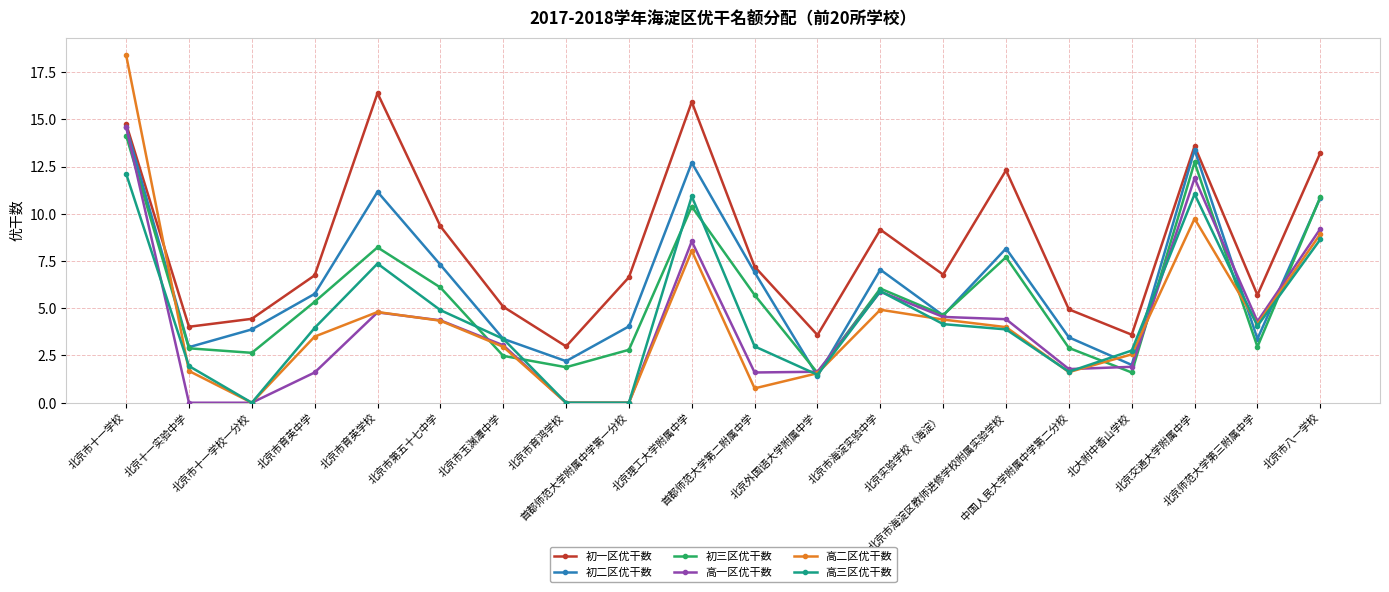

Read the 初三区优干数 value at 北京市海淀区教师进修学校附属实验学校.

7.7